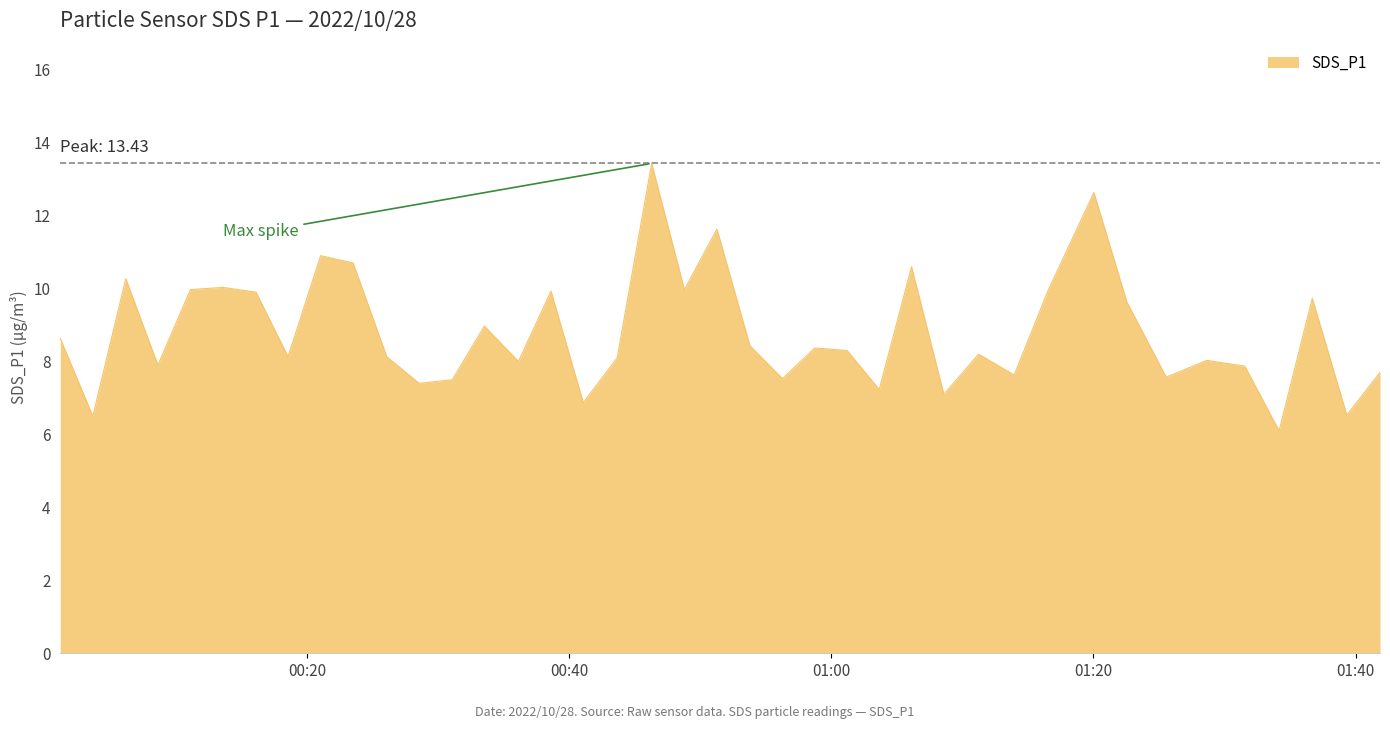

What is the difference between the maximum and minimum values?

7.3